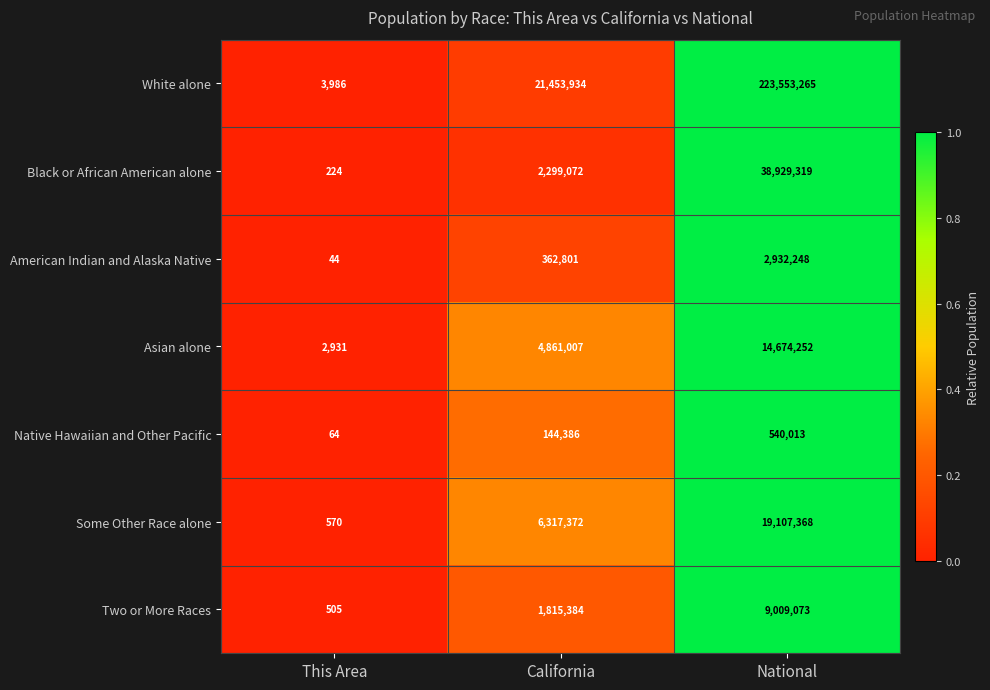

Reading left to right, list all the values displayed in this chart.

White alone: This Area=3986	California=21453934	National=223553265
Black or African American alone: This Area=224	California=2299072	National=38929319
American Indian and Alaska Native: This Area=44	California=362801	National=2932248
Asian alone: This Area=2931	California=4861007	National=14674252
Native Hawaiian and Other Pacific: This Area=64	California=144386	National=540013
Some Other Race alone: This Area=570	California=6317372	National=19107368
Two or More Races: This Area=505	California=1815384	National=9009073